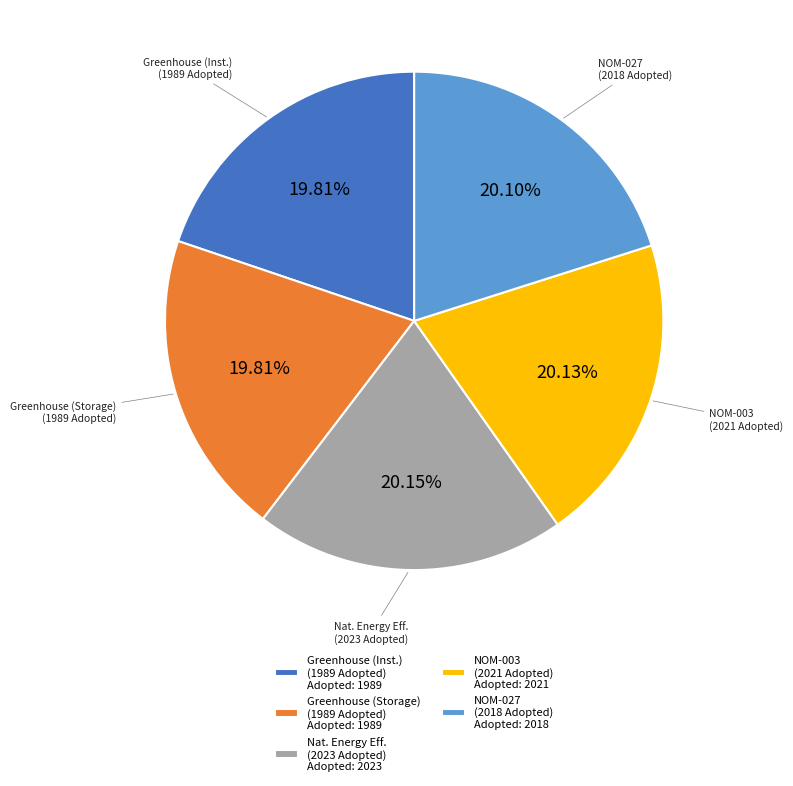

What is the ratio of the value at Greenhouse (Storage) (1989 Adopted) Adopted: 1989 to the value at NOM-003 (2021 Adopted) Adopted: 2021?

1.0